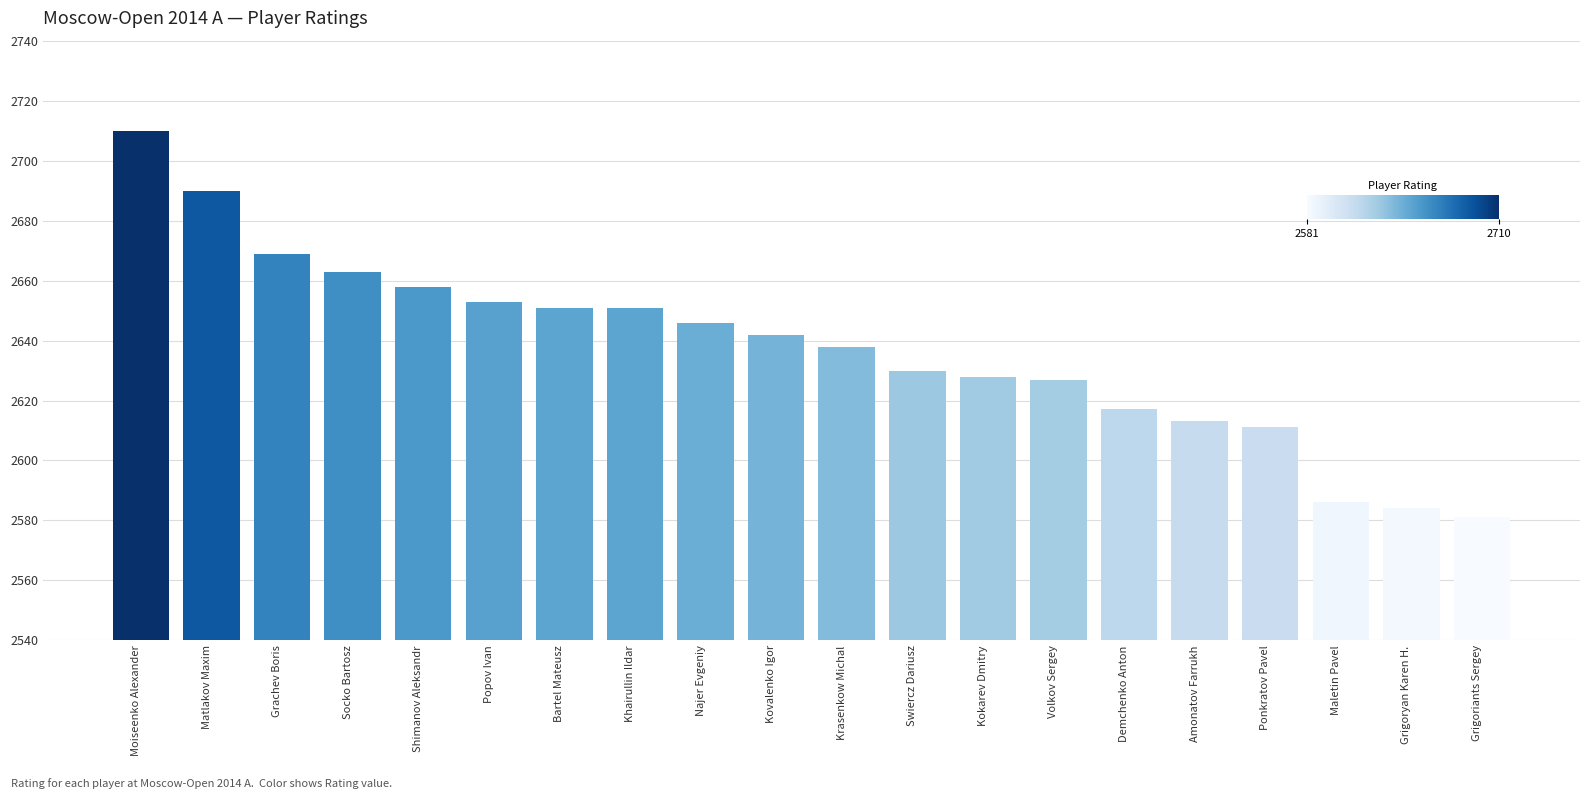

How many data points are less than 2642?

10